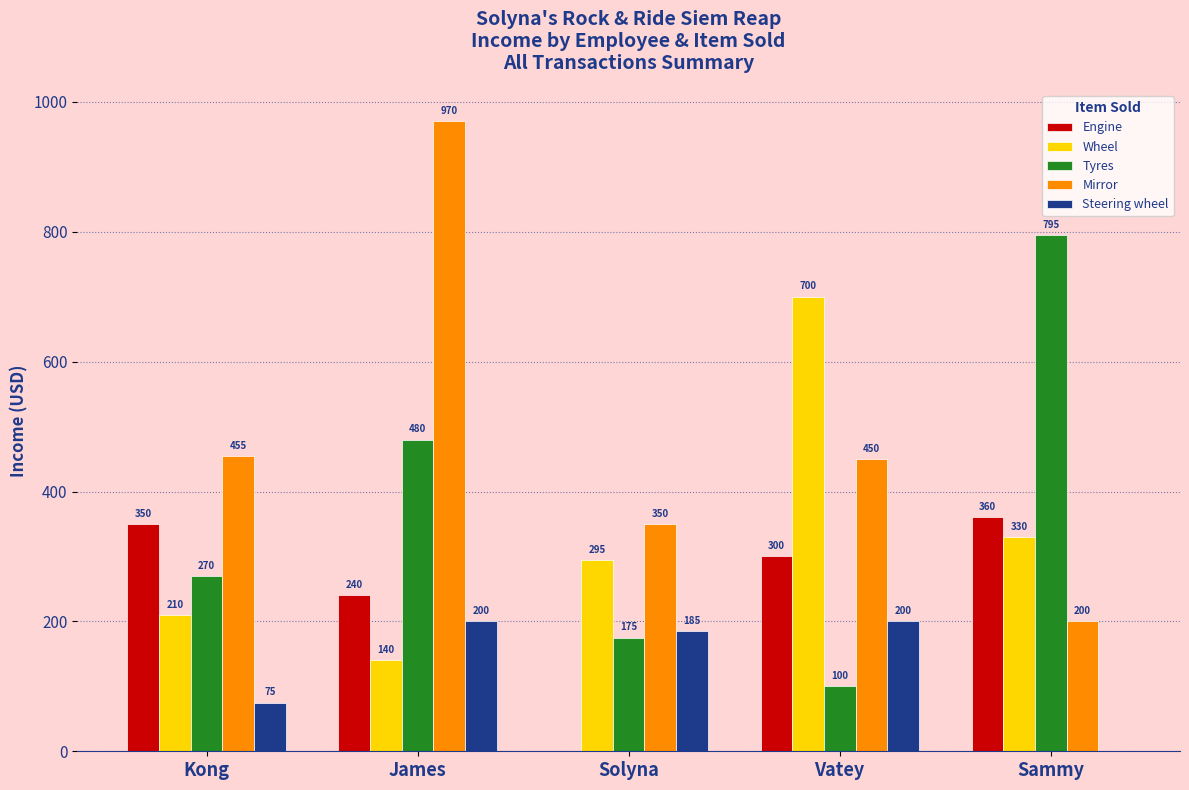

Which series changed the most between Kong and Solyna?

Engine